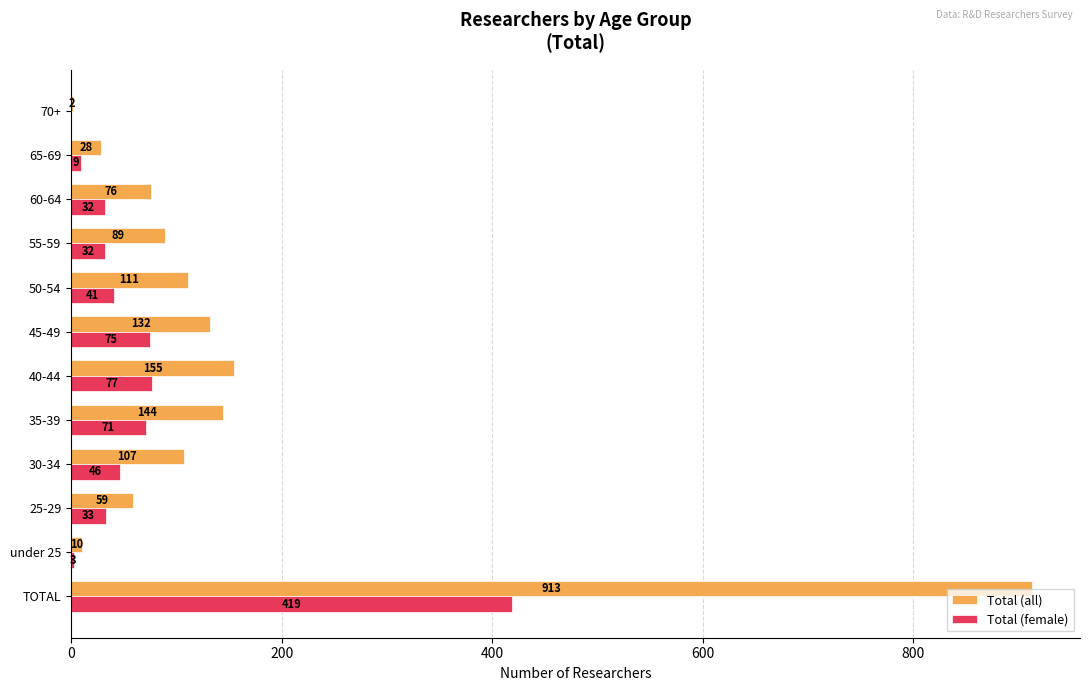

The value of Total (all) at 70+ is 2. True or false?

True